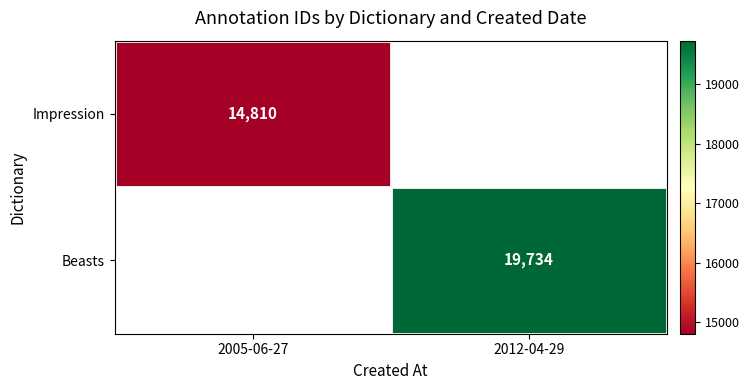

The Impression series shows 14810 at 2005-06-27. True or false?

True